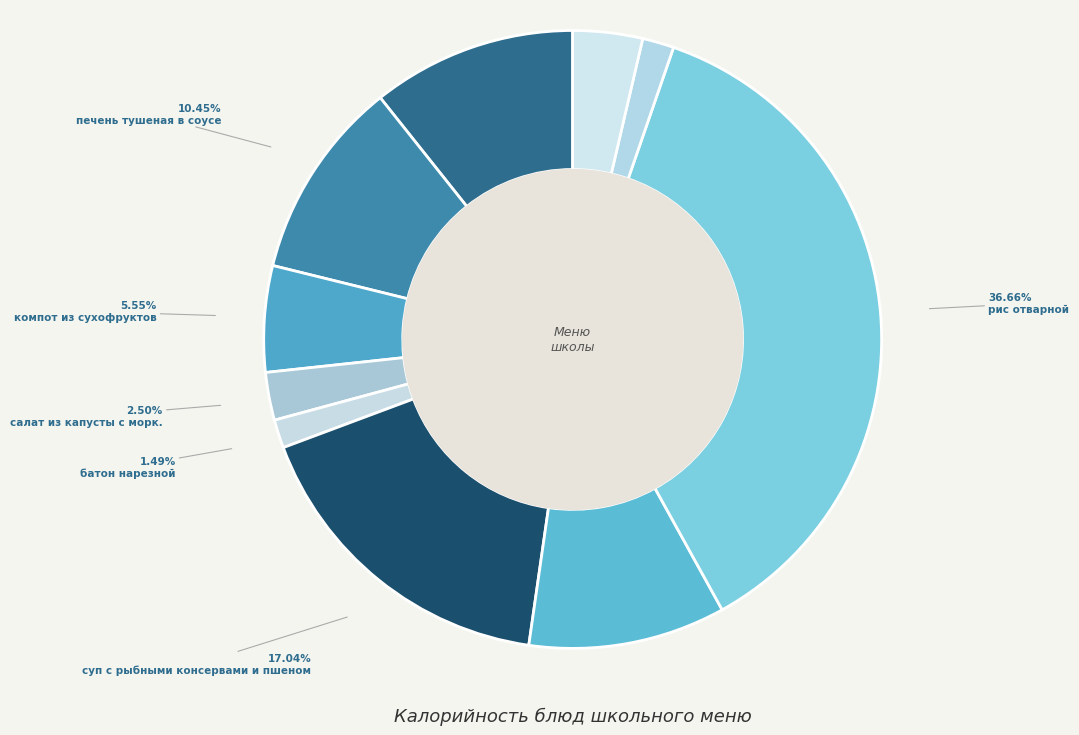

What is the ratio of the value at салат из капусты с морк. to the value at рис отварной?

0.1